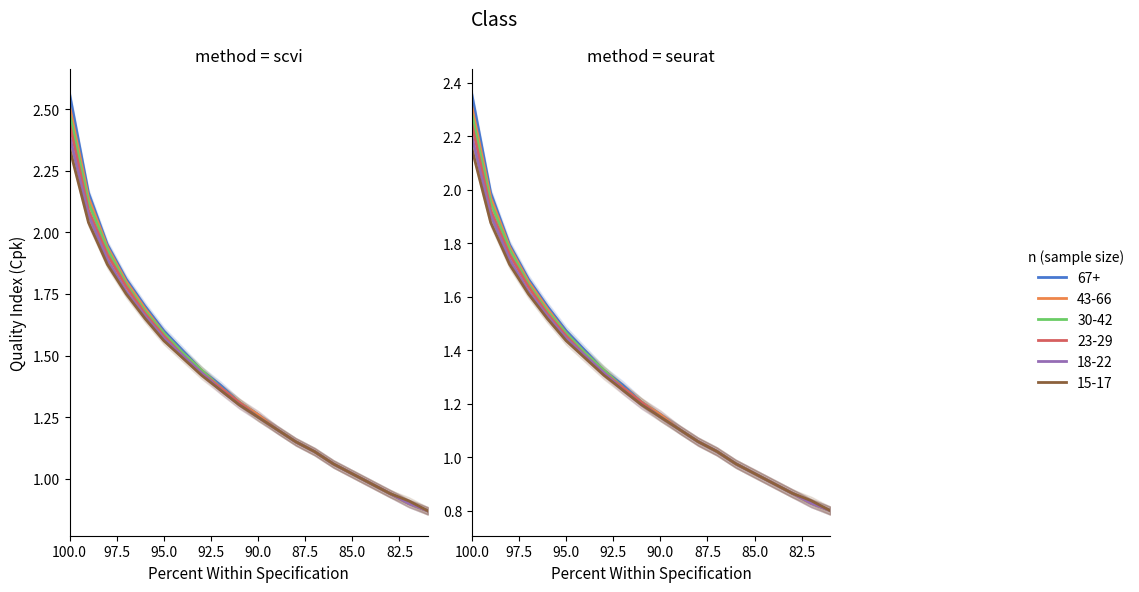

How many categories are shown in the chart?

20